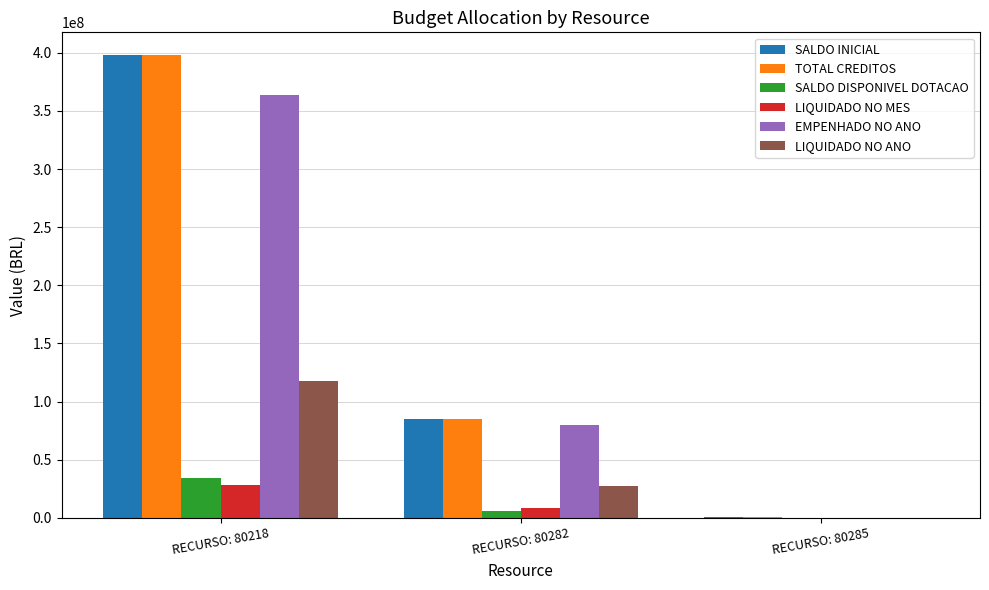

Reading left to right, transcribe all the data shown in this chart.

SALDO INICIAL: 397724889.0	85358875.0	355000.0
TOTAL CREDITOS: 397724889.0	85358875.0	355000.0
SALDO DISPONIVEL DOTACAO: 34175133.4	5727102.2	303695.7
LIQUIDADO NO MES: 28357665.1	8162261.4	51304.3
EMPENHADO NO ANO: 363549755.6	80067071.2	247811.5
LIQUIDADO NO ANO: 117832528.6	27398857.1	51304.3